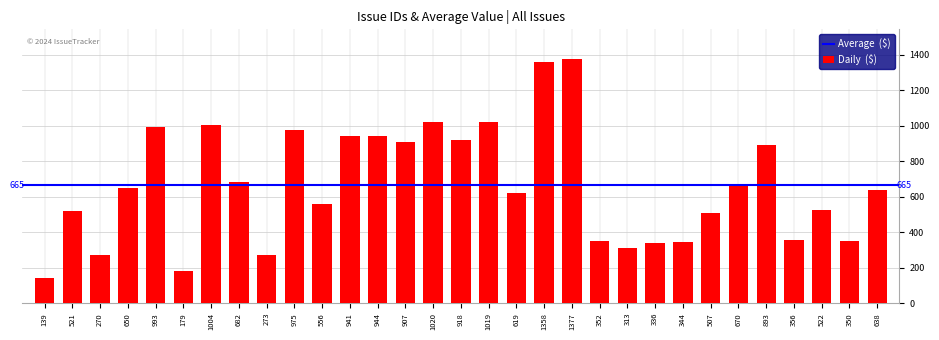

How many bars are there in total?

31